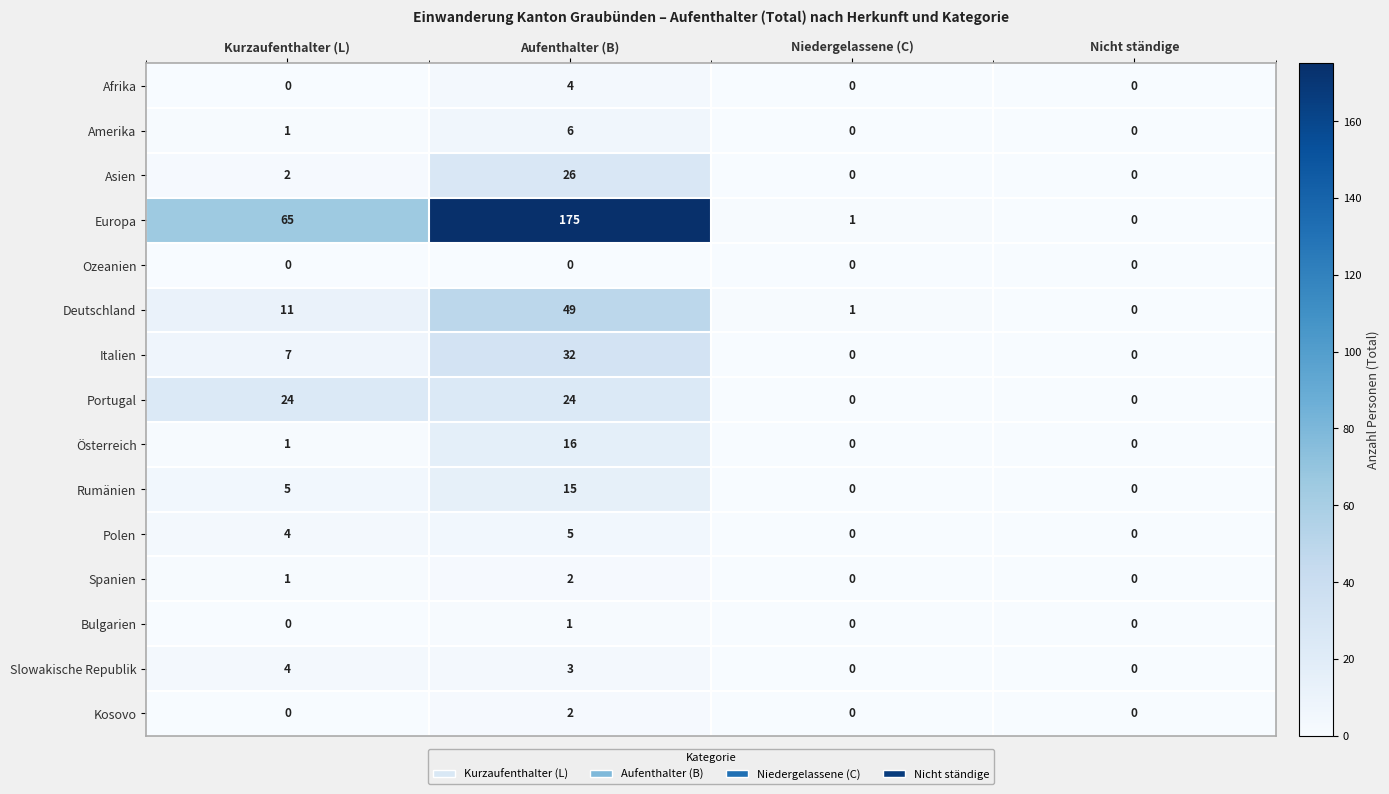

Where is Slowakische Republik nearest to the value 2?

Aufenthalter (B)